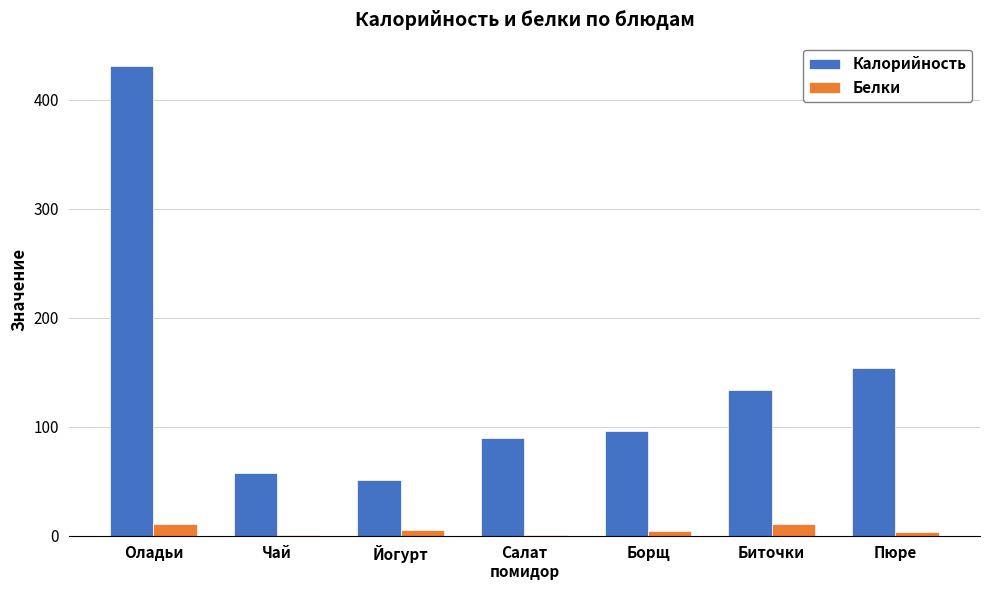

Is the value of Белки at Биточки greater than the value of Калорийность at Биточки?

No